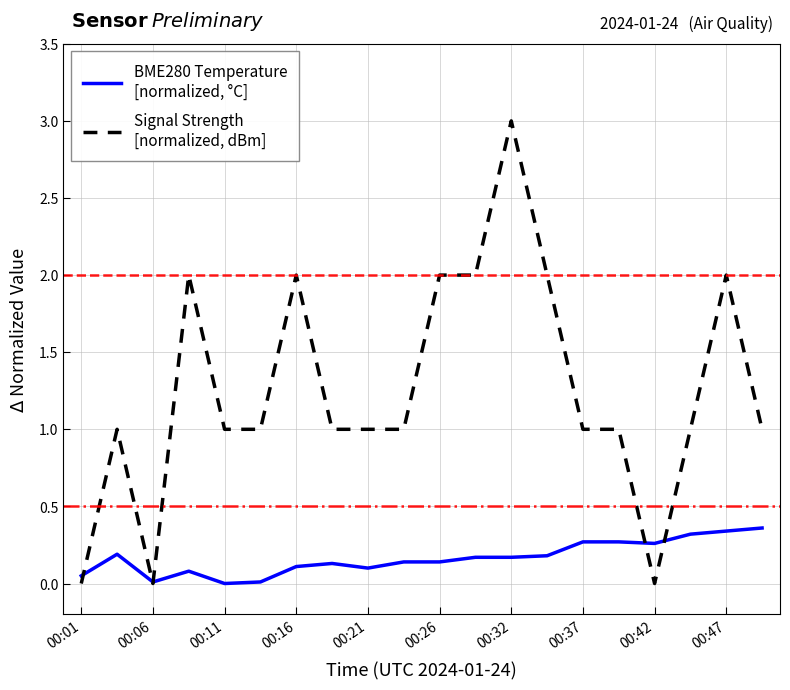

What is the maximum value shown in the chart?

3.0